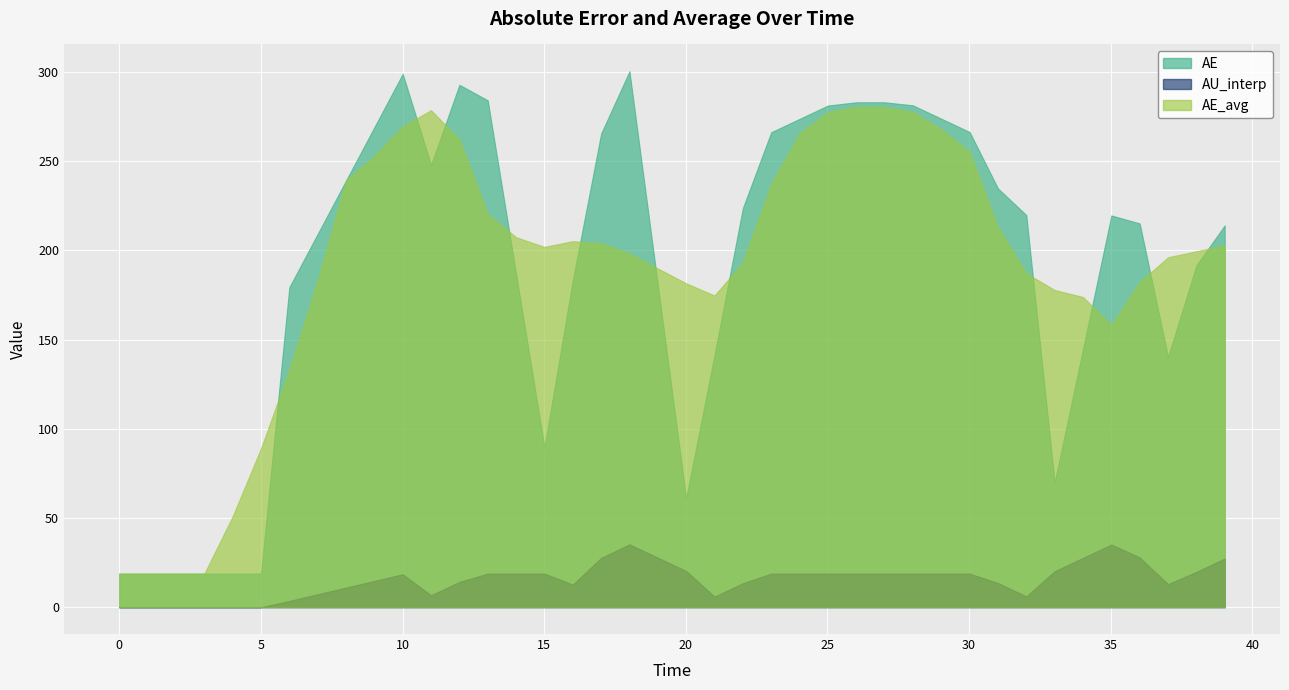

Which series has the largest range (max minus min)?

AE